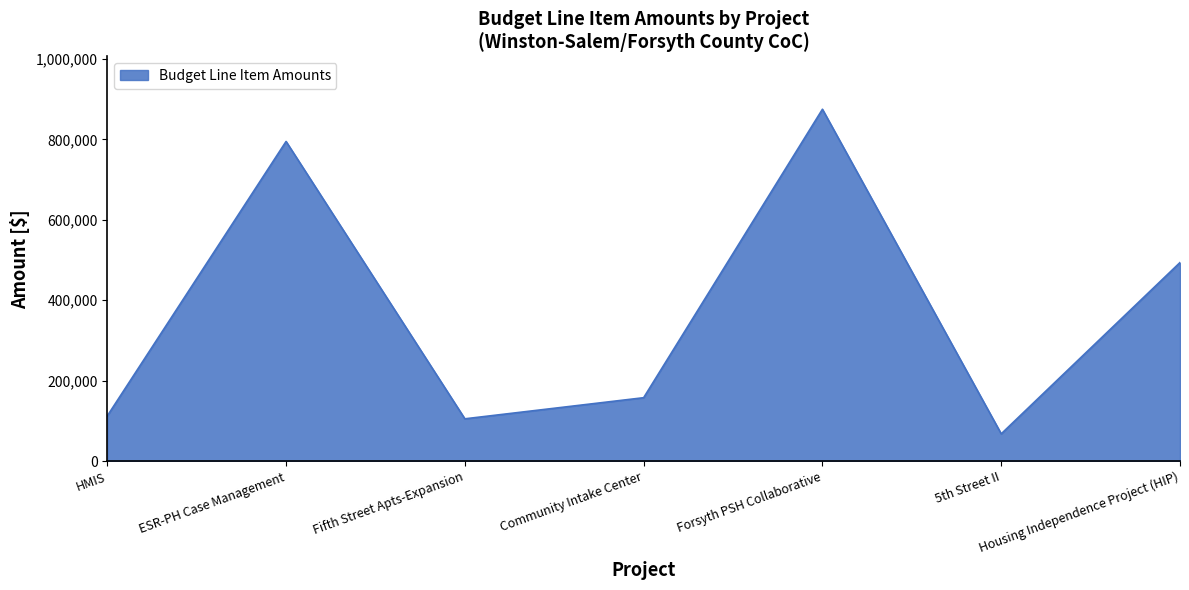

Count the number of data series in this chart.

1